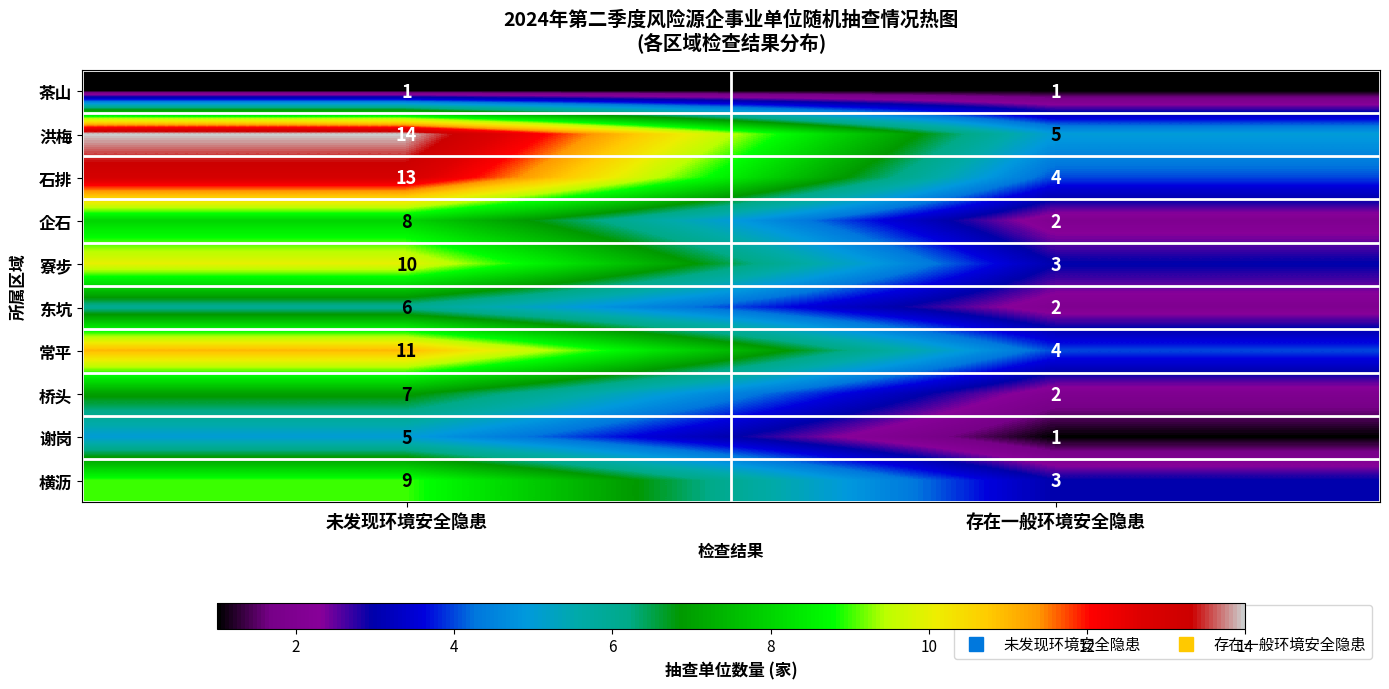

What is the sum of the 企石 values at 存在一般环境安全隐患 and 未发现环境安全隐患?

10